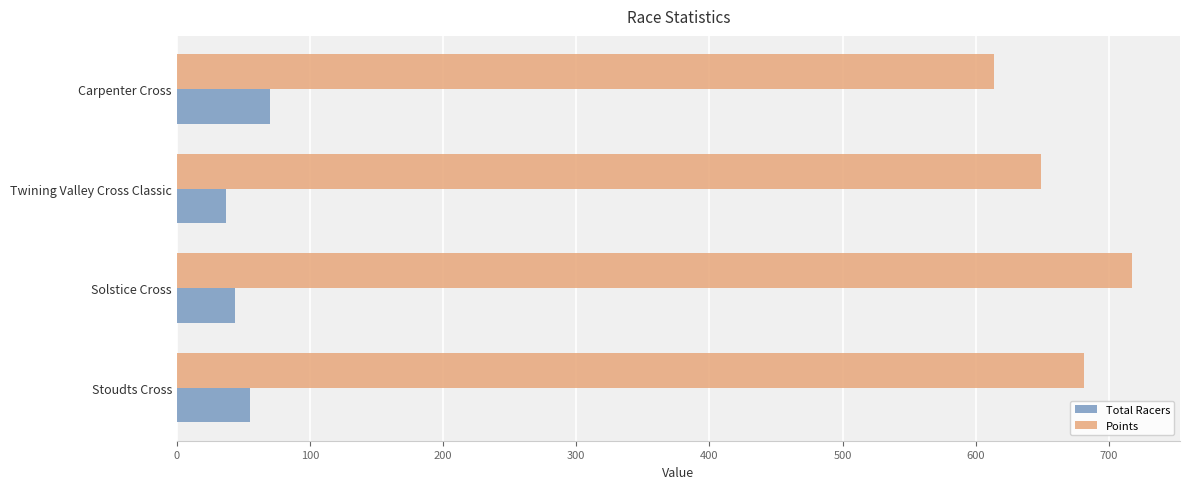

Which series has the largest total across all categories?

Points